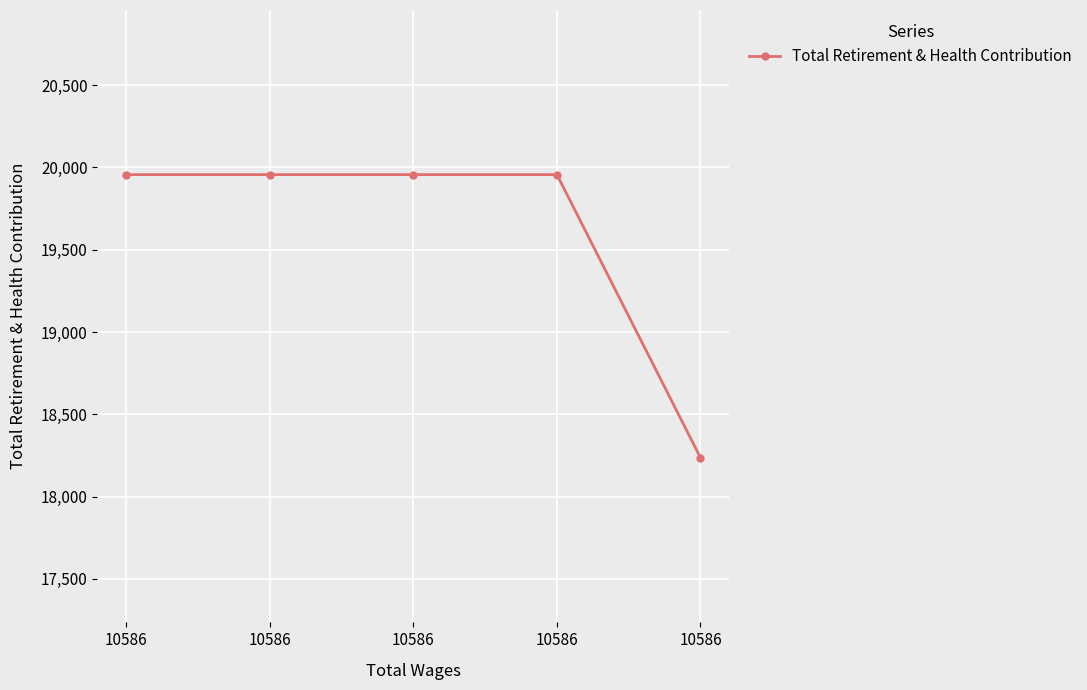

Which has a higher value, 10586 or 10586?

10586